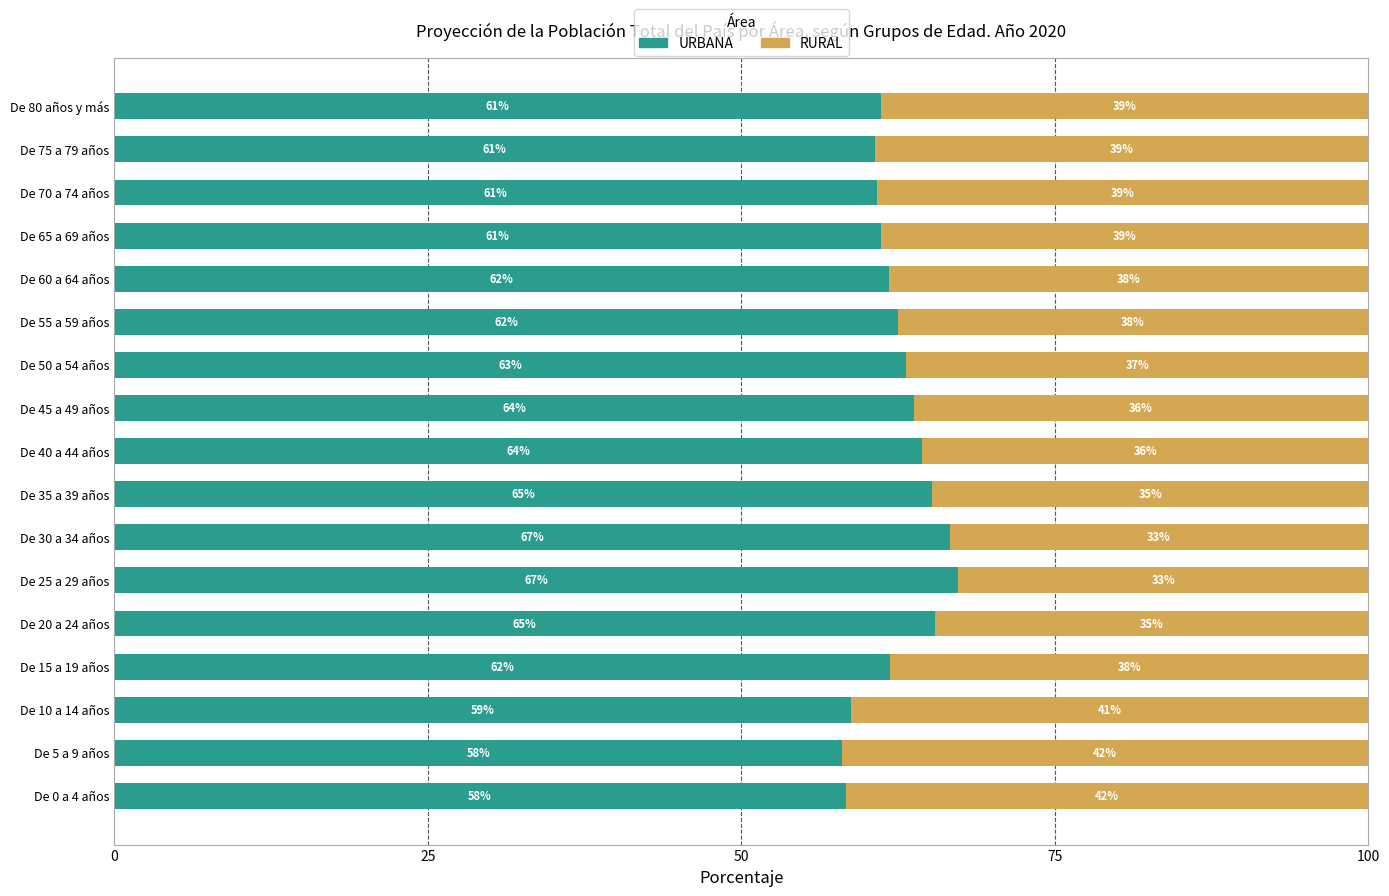

What is the total value across all series at De 0 a 4 años?

100.0